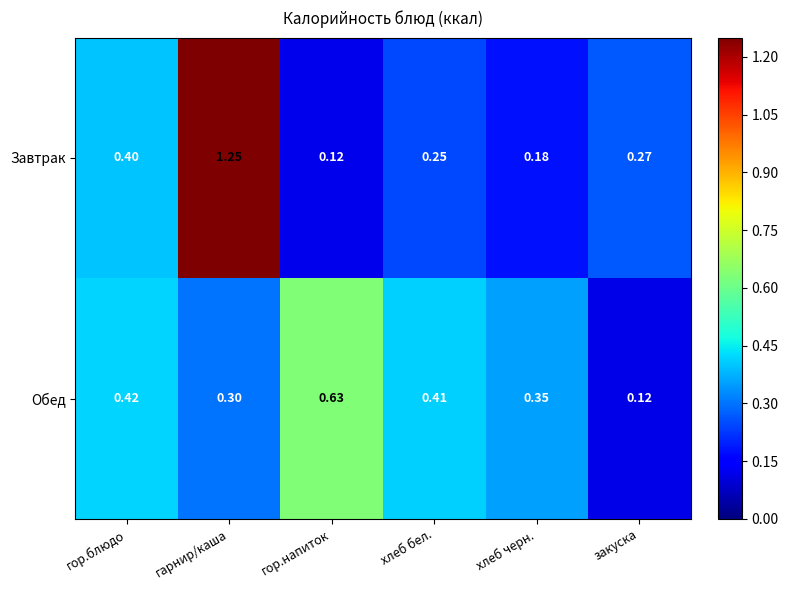

Which category has the highest value across all series?

гарнир/каша